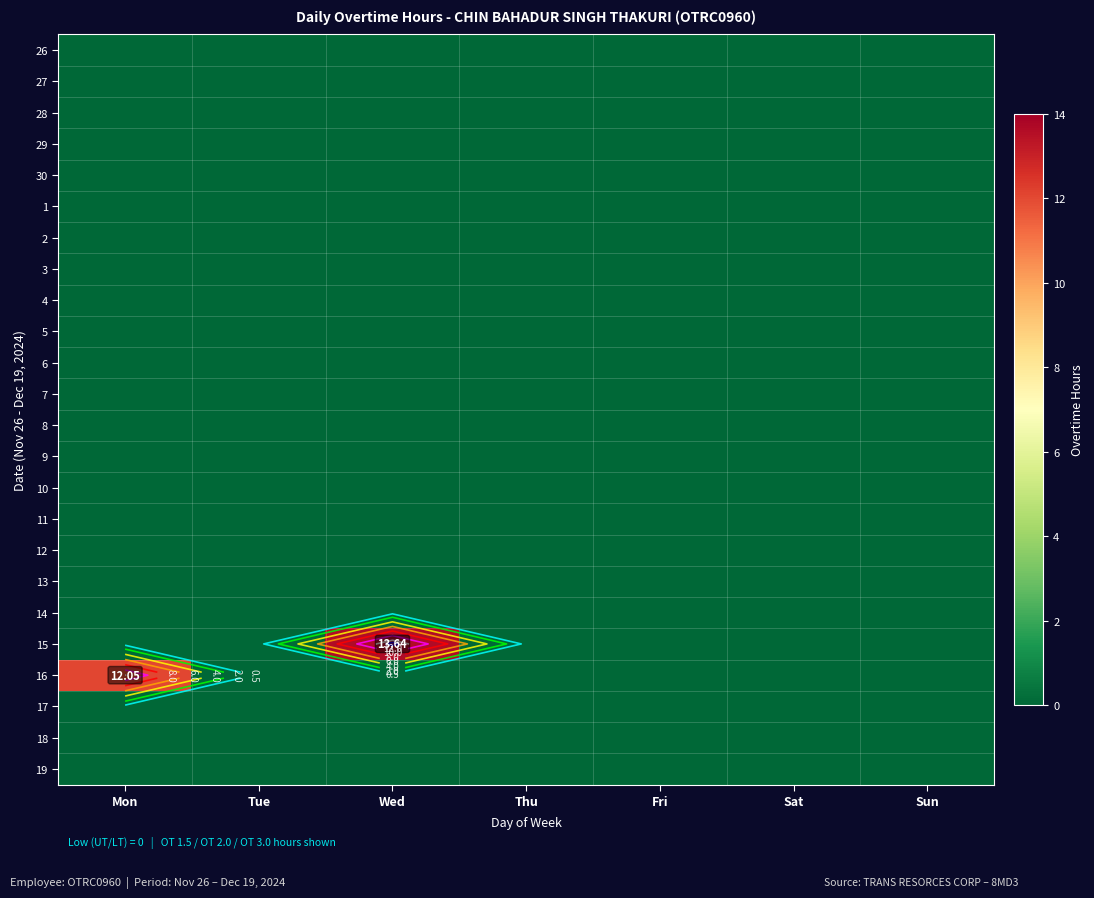

At how many categories does at least one series exceed 1?

2